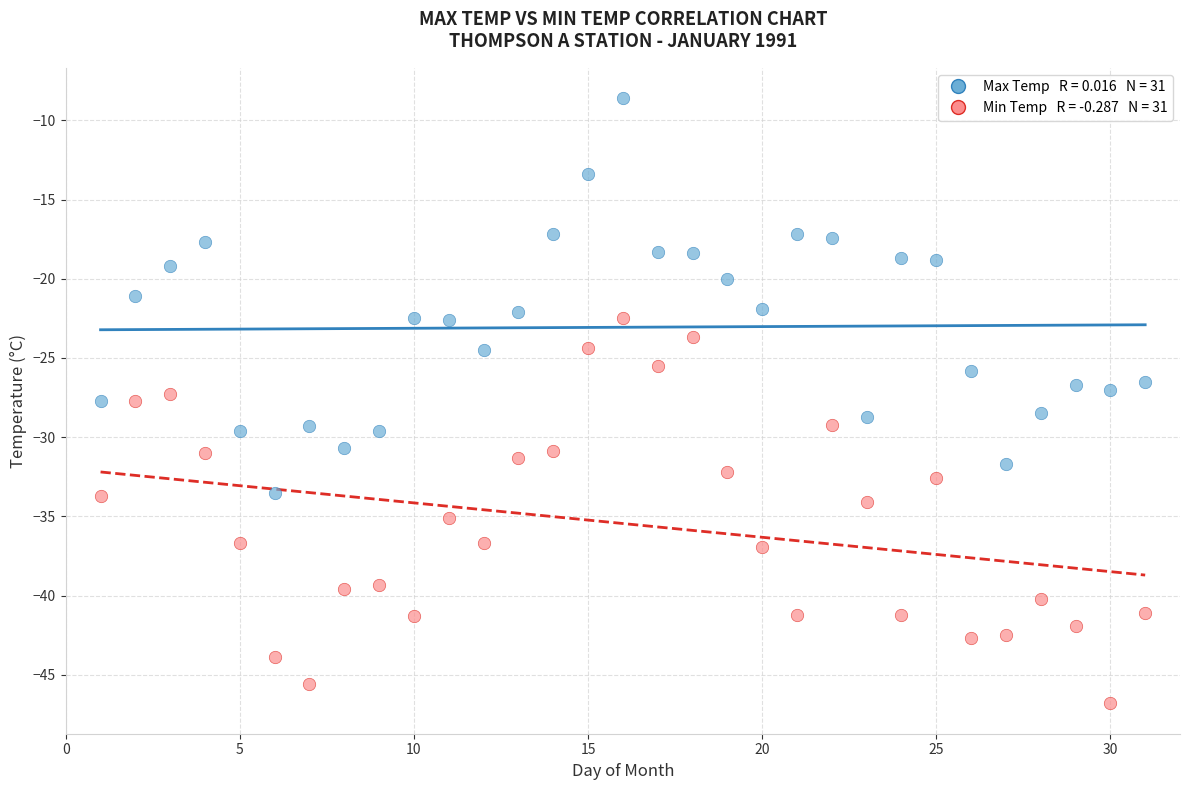

Across all data points, what is the range of Y values (max minus min)?

38.2